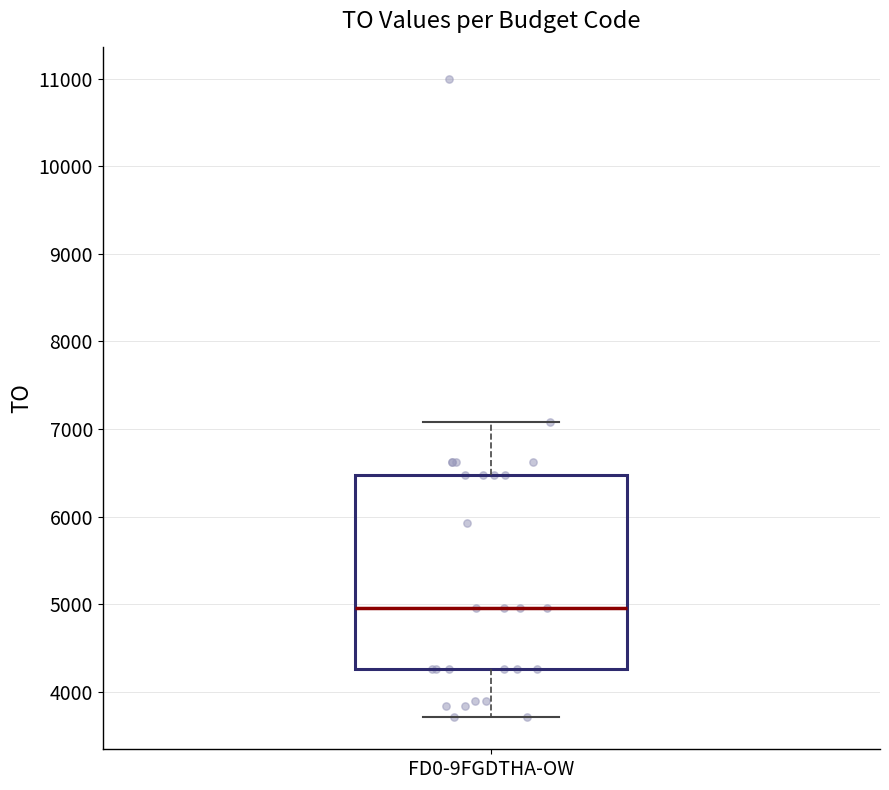

Transcribe this box plot: give where the median line is, the range the box spans, and where the two whiskers end, as read against the y-axis. The values are not printed on the chart, so give them approximately, as read against the axis.

median 5000, box 4300 to 6500, whiskers 3700 to 7100